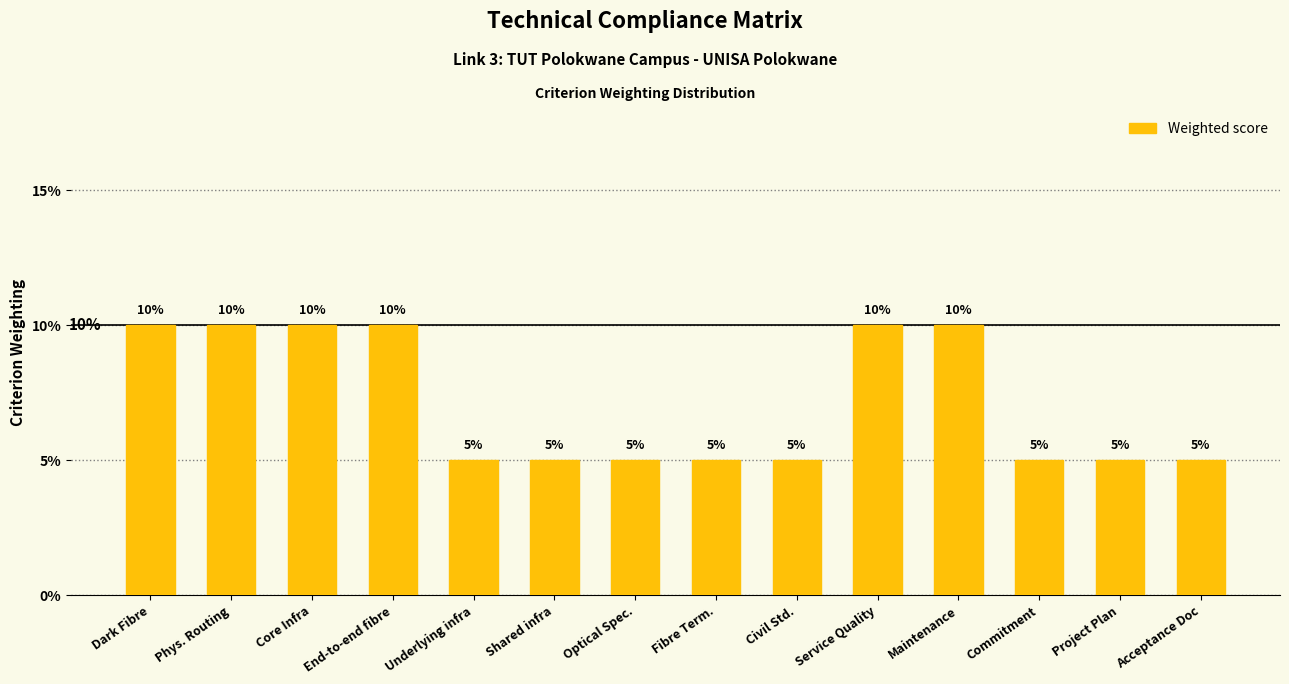

Does the chart contain any negative values?

No